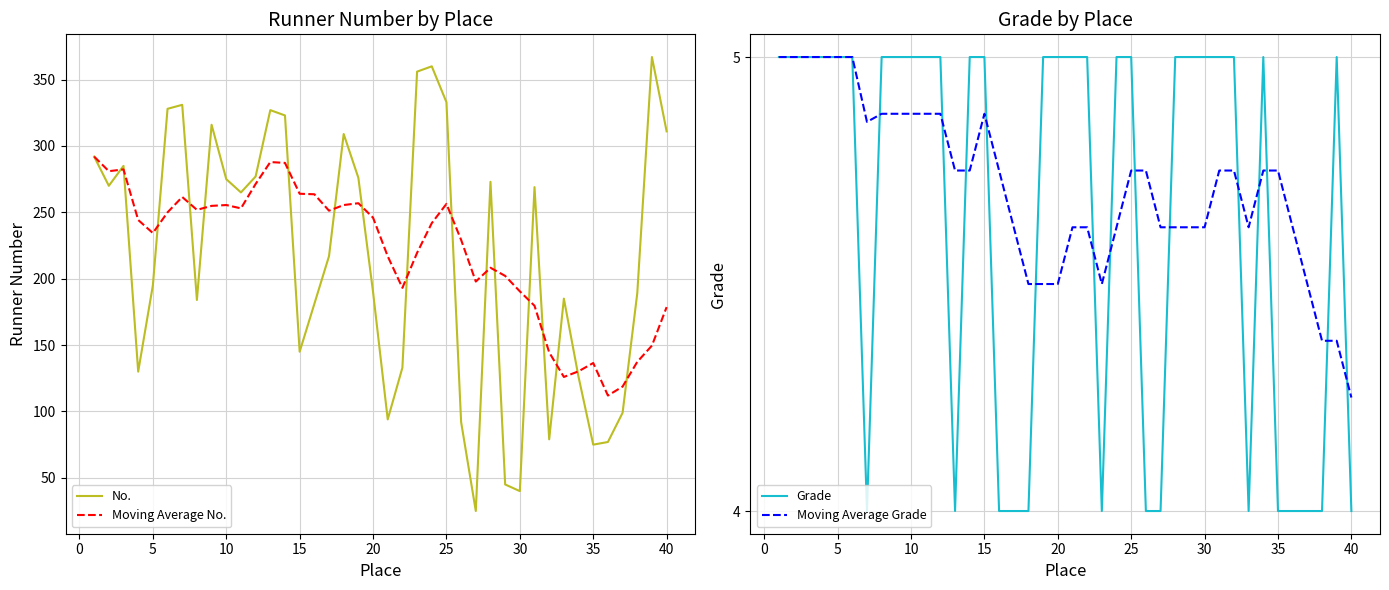

What is the highest value of the No. series?

367.0